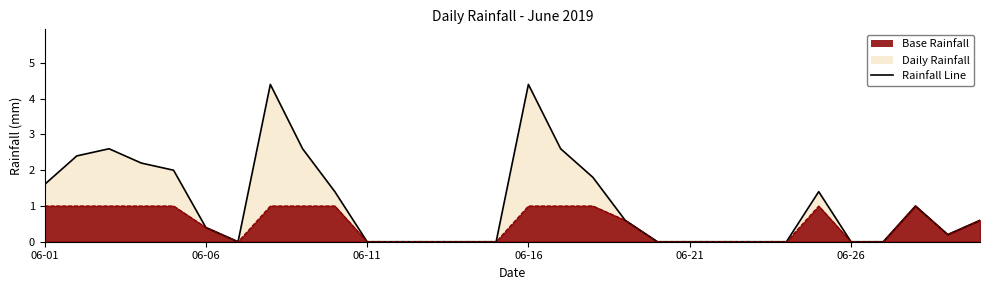

Rank the categories by value from highest to lowest.

2019-06-08, 2019-06-16, 2019-06-03, 2019-06-09, 2019-06-17, 2019-06-02, 2019-06-04, 2019-06-05, 2019-06-18, 2019-06-01, 2019-06-10, 2019-06-25, 2019-06-28, 2019-06-19, 2019-06-30, 2019-06-06, 2019-06-29, 2019-06-07, 2019-06-11, 2019-06-12, 2019-06-13, 2019-06-14, 2019-06-15, 2019-06-20, 2019-06-21, 2019-06-22, 2019-06-23, 2019-06-24, 2019-06-26, 2019-06-27